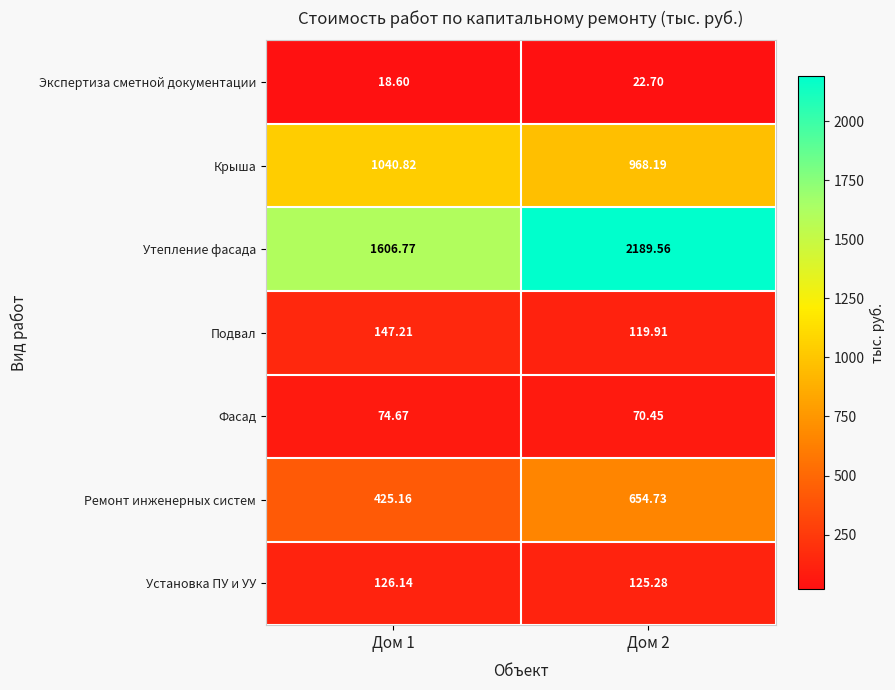

What is the total value across all series at Дом 1?

3439.4